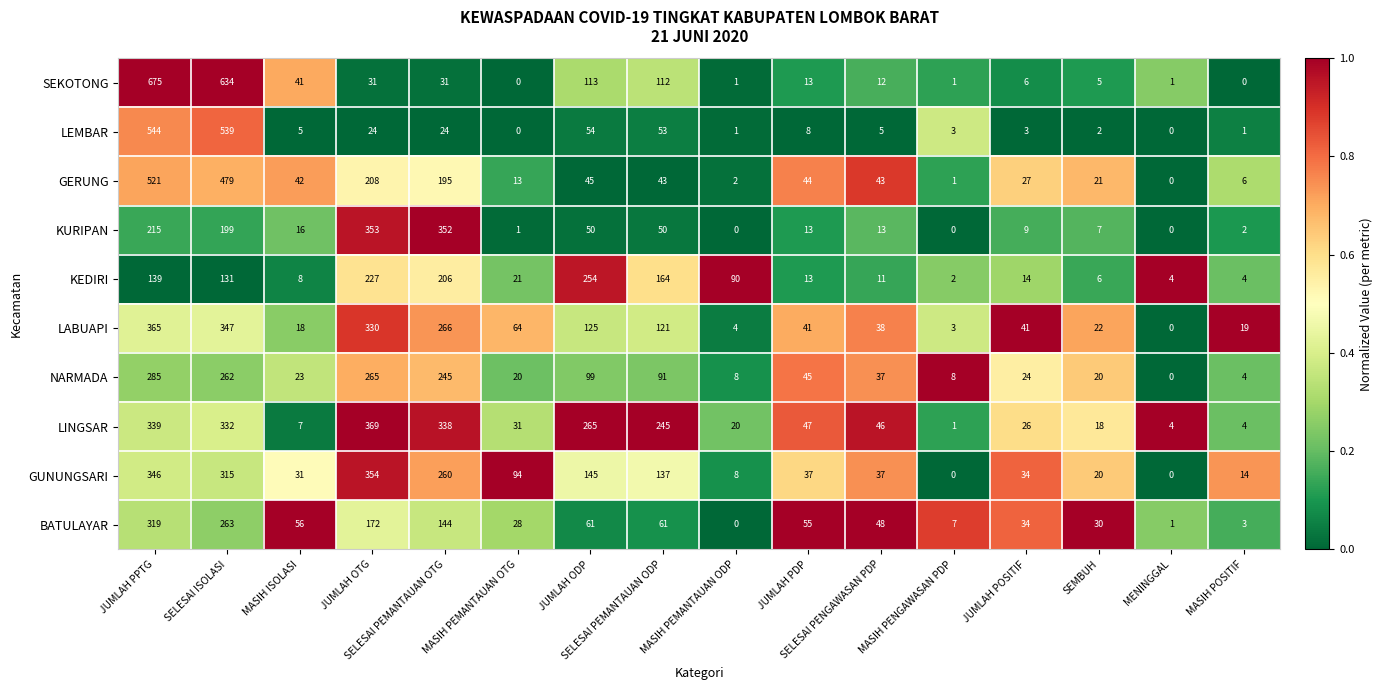

Rank the series by their maximum value, from highest to lowest.

SEKOTONG, LEMBAR, GERUNG, LINGSAR, LABUAPI, GUNUNGSARI, KURIPAN, BATULAYAR, NARMADA, KEDIRI